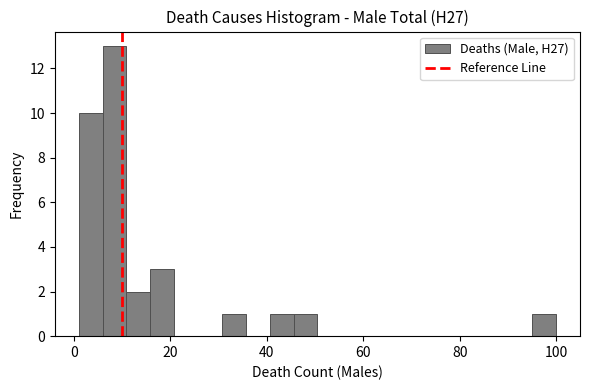

Around what value on the x-axis is the tallest bar? Give the approximate position of its centre, as read against the axis.

8